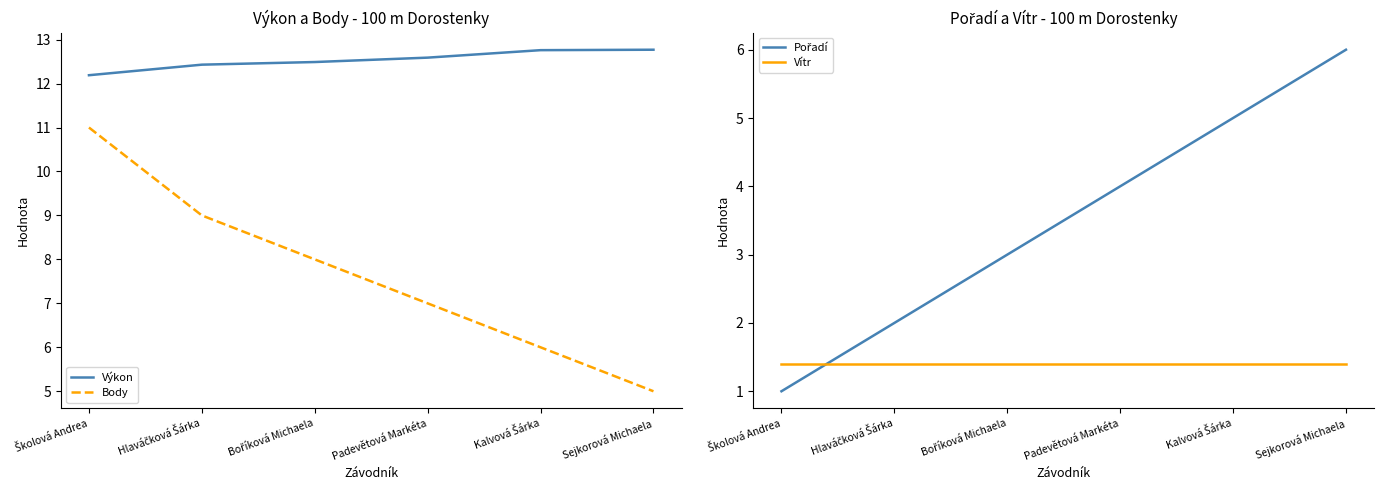

What position from the right is Boříková Michaela?

4